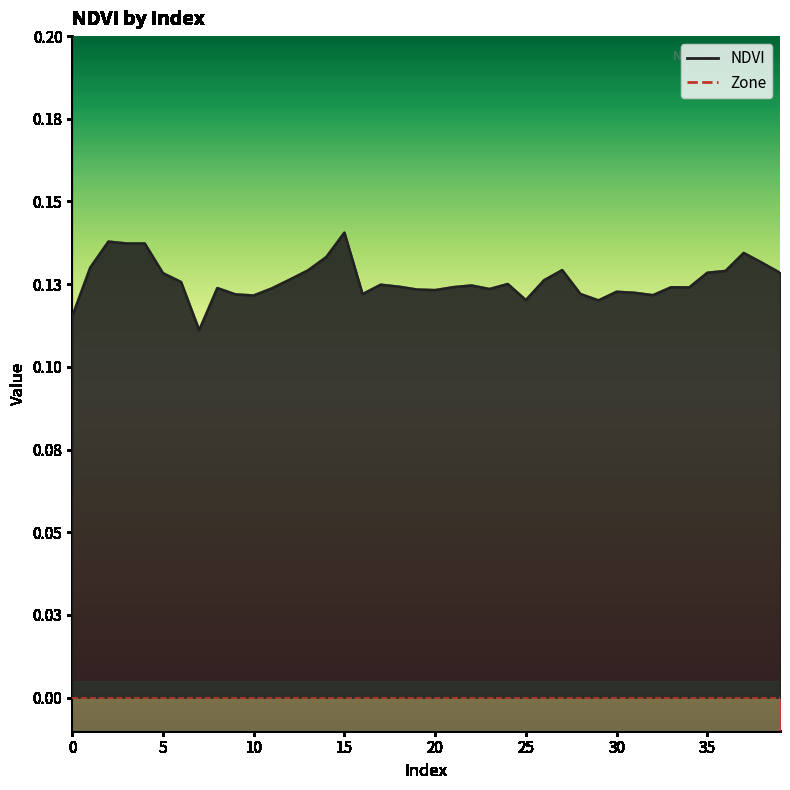

What is the value of the 28th point from the left?

0.1